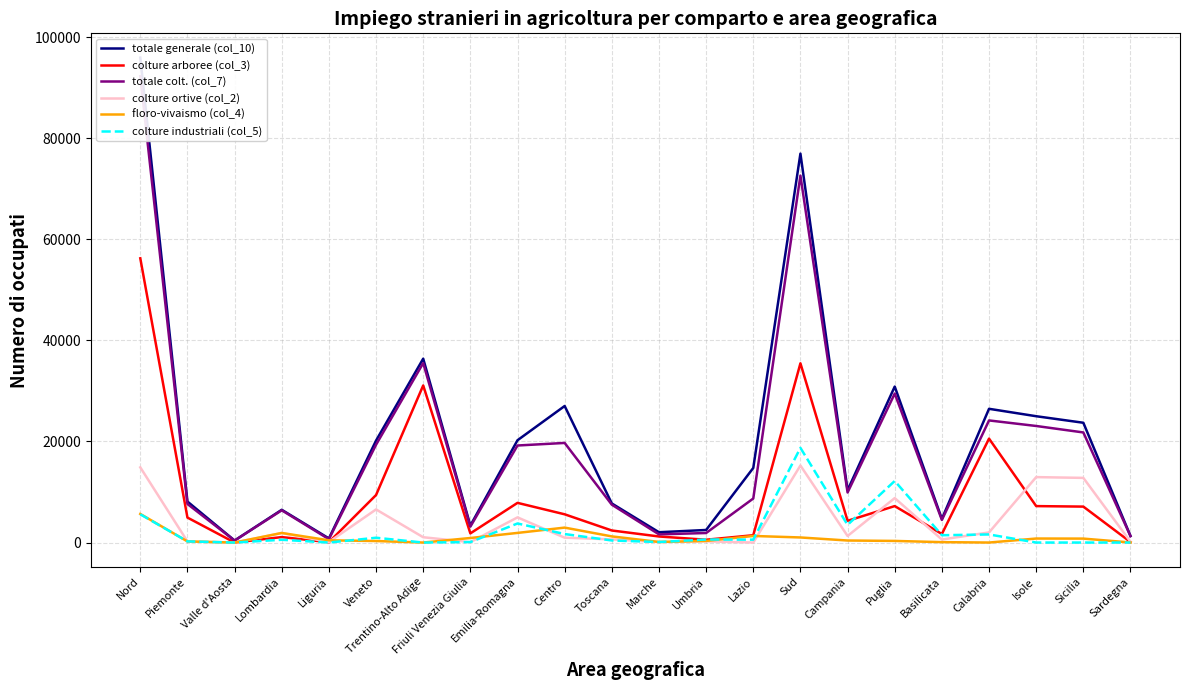

Does the chart display data point markers on the line(s)?

No